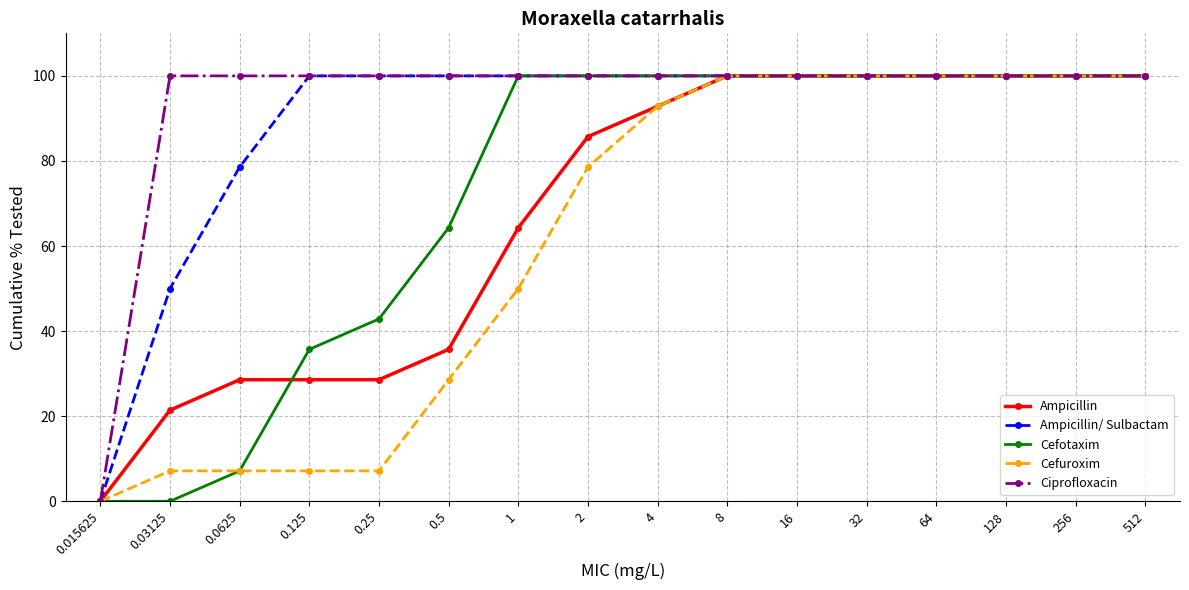

What is the maximum value for Cefuroxim?

100.0